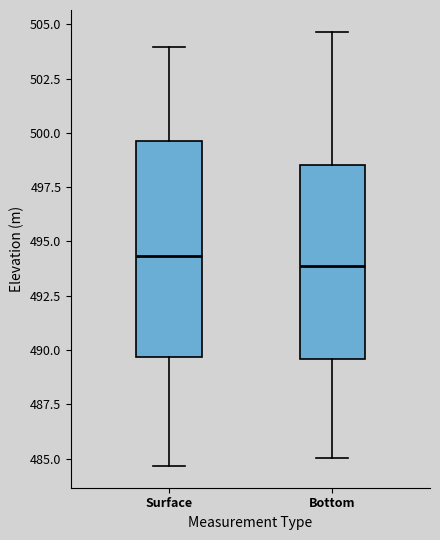

Reading left to right, transcribe this box plot: for each box, give where its median line is, the range the box spans, and where its two whiskers end, as read against the y-axis. The values are not printed on the chart, so give them approximately, as read against the axis.

Surface: median 494.5, box 489.5 to 499.5, whiskers 484.5 to 504.0
Bottom: median 494.0, box 489.5 to 498.5, whiskers 485.0 to 504.5